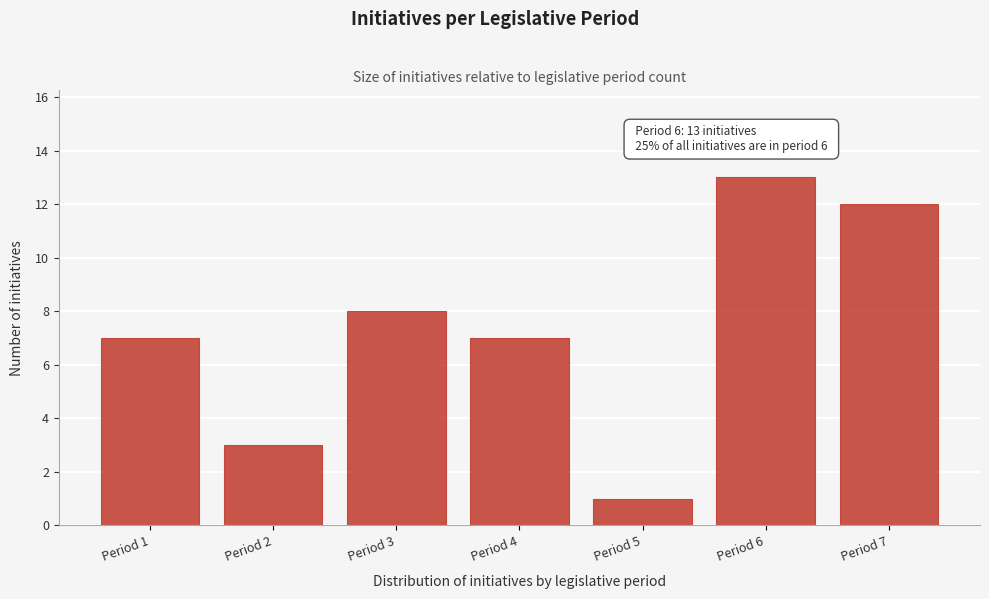

Reading right to left, what are all the values shown in this chart?

Period 7=12	Period 6=13	Period 5=1	Period 4=7	Period 3=8	Period 2=3	Period 1=7